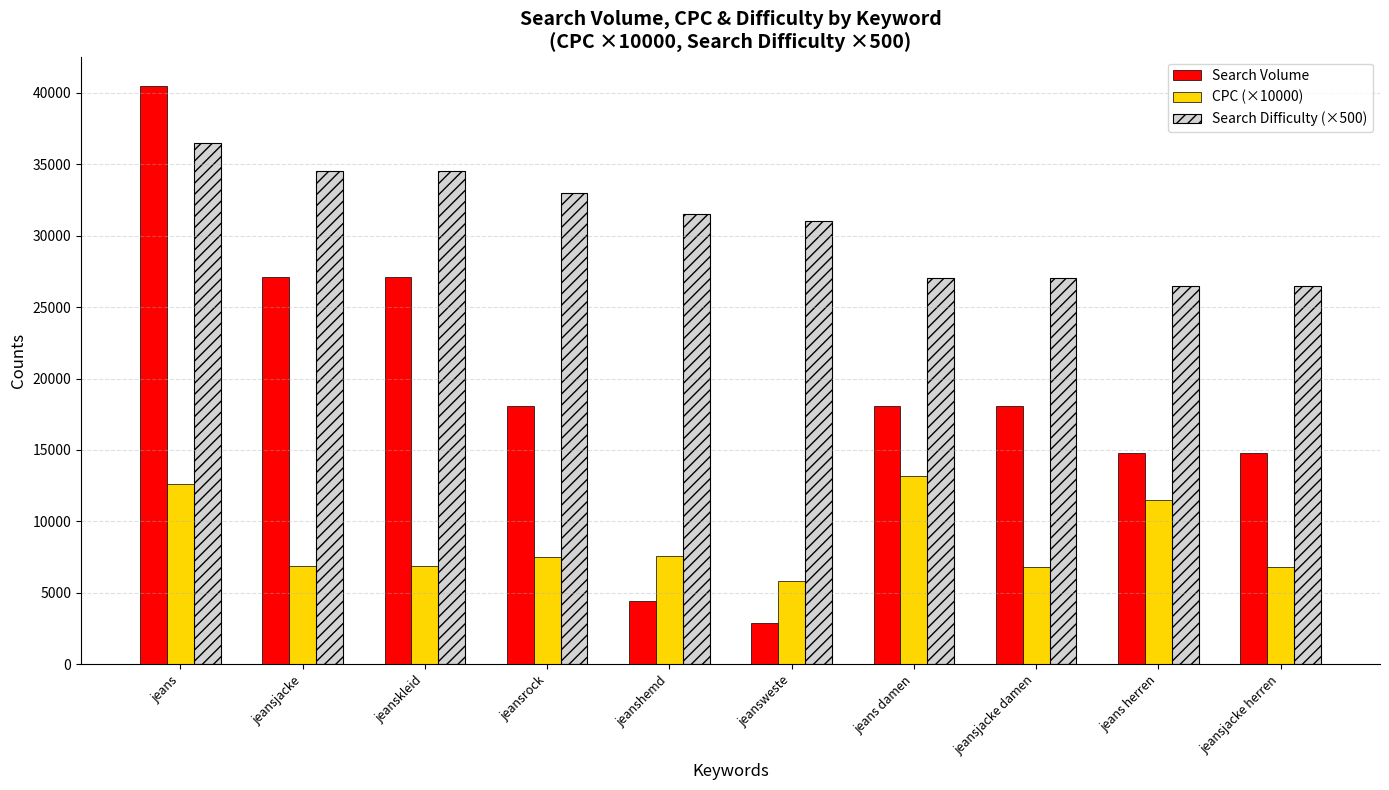

What is the spread (max minus min) of values at jeans?

27900.0